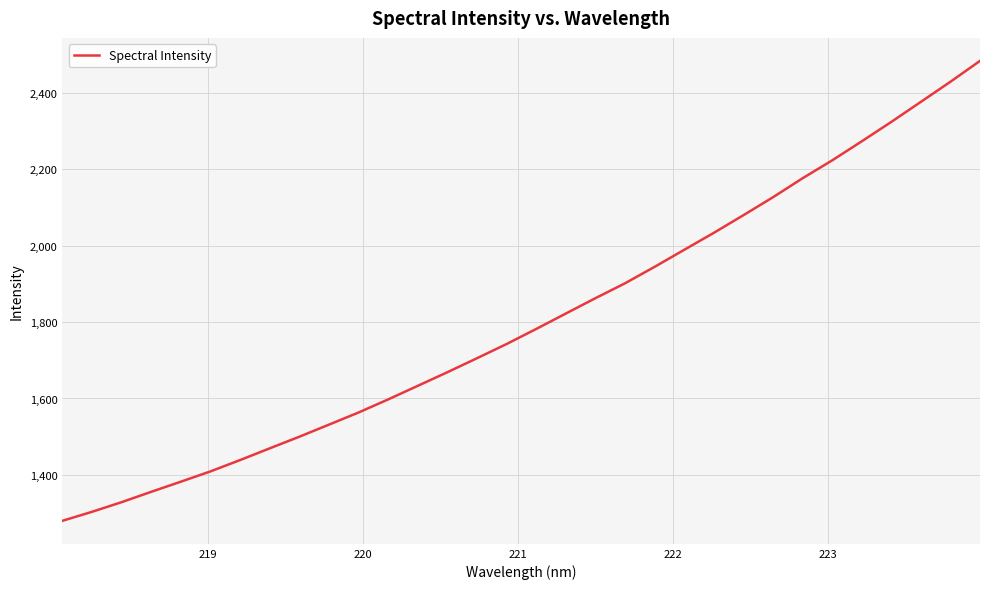

What is the smallest value displayed?

1280.0